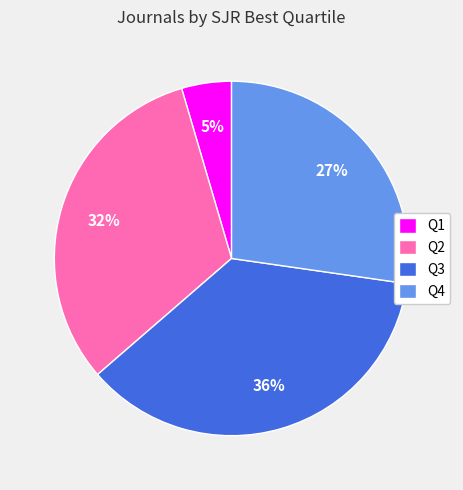

To the nearest percent, what is the average slice percentage?

25%